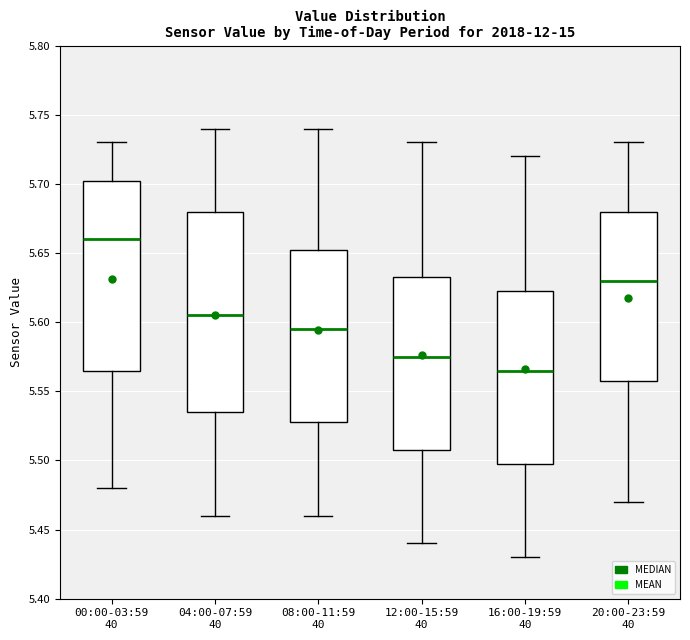

Reading left to right, read every box against the y-axis: the position of its median line, the range the box covers, and the ends of its whiskers. The values are not printed on the chart, so give them approximately, as read against the axis.

00:00-03:59 40: median 5.660, box 5.565 to 5.705, whiskers 5.480 to 5.730
04:00-07:59 40: median 5.605, box 5.535 to 5.680, whiskers 5.460 to 5.740
08:00-11:59 40: median 5.595, box 5.530 to 5.655, whiskers 5.460 to 5.740
12:00-15:59 40: median 5.575, box 5.510 to 5.635, whiskers 5.440 to 5.730
16:00-19:59 40: median 5.565, box 5.500 to 5.625, whiskers 5.430 to 5.720
20:00-23:59 40: median 5.630, box 5.560 to 5.680, whiskers 5.470 to 5.730